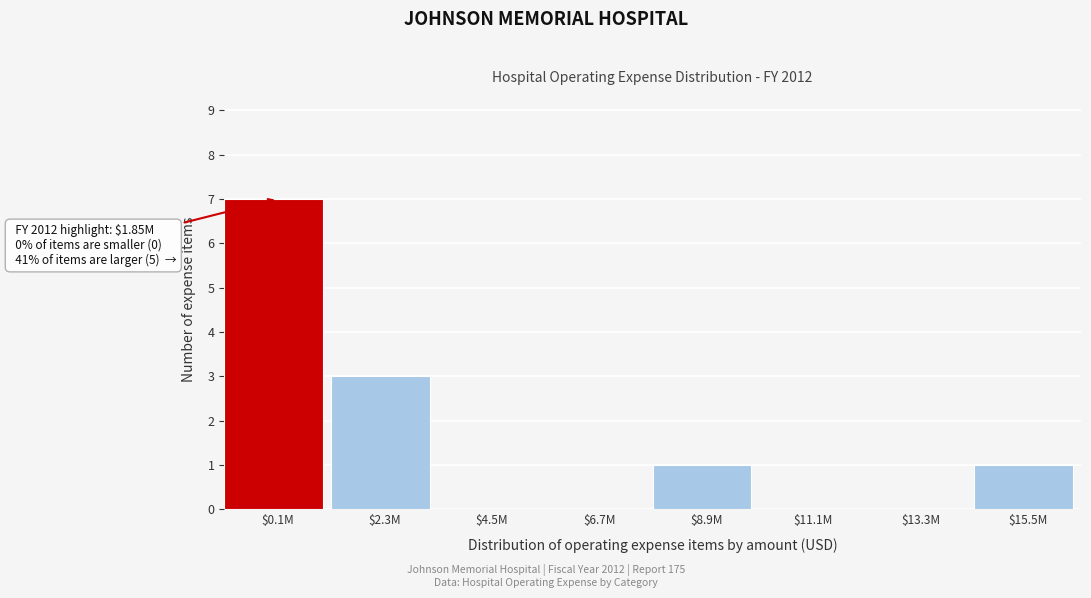

What is the greatest value displayed?

7